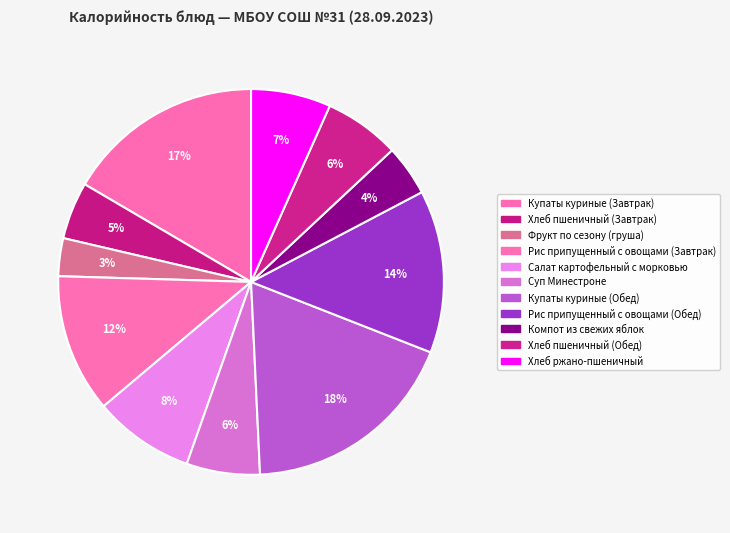

How many slices are in this pie chart?

11